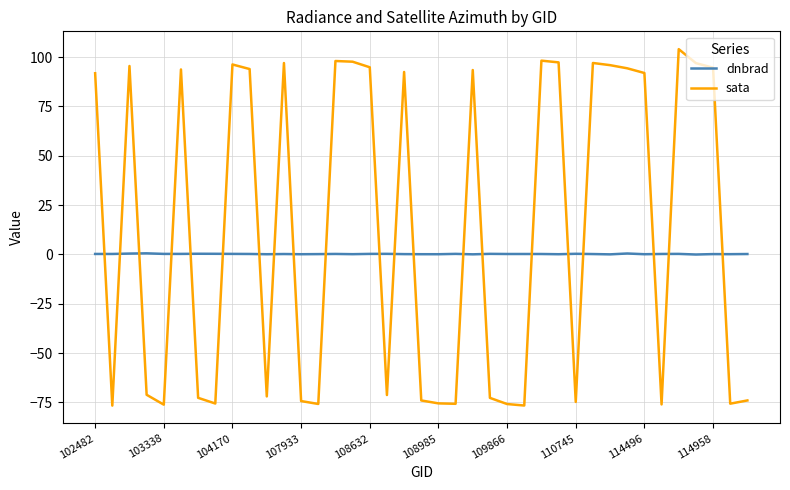

Which series has the largest total across all categories?

sata